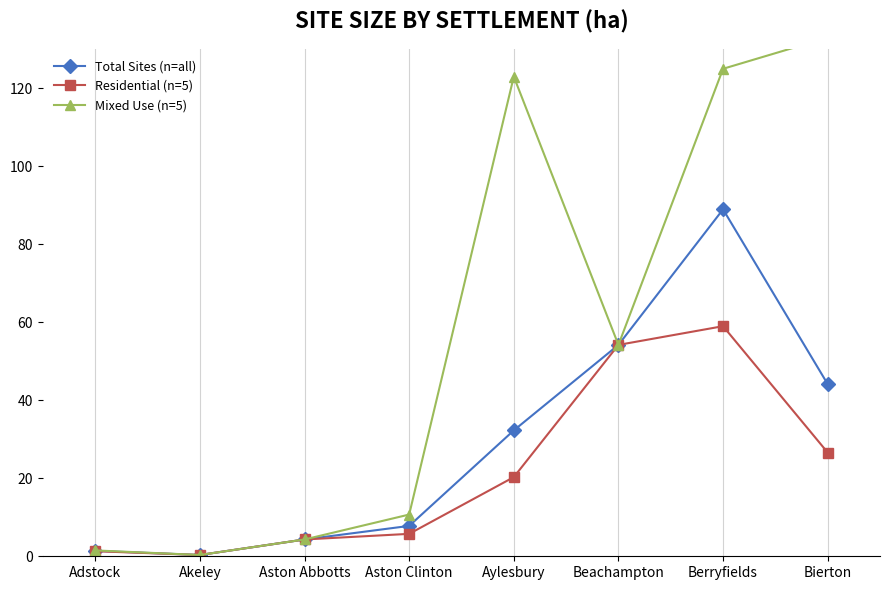

True or false: Mixed Use (n=5) has more than 1 points higher than both neighbors.

False